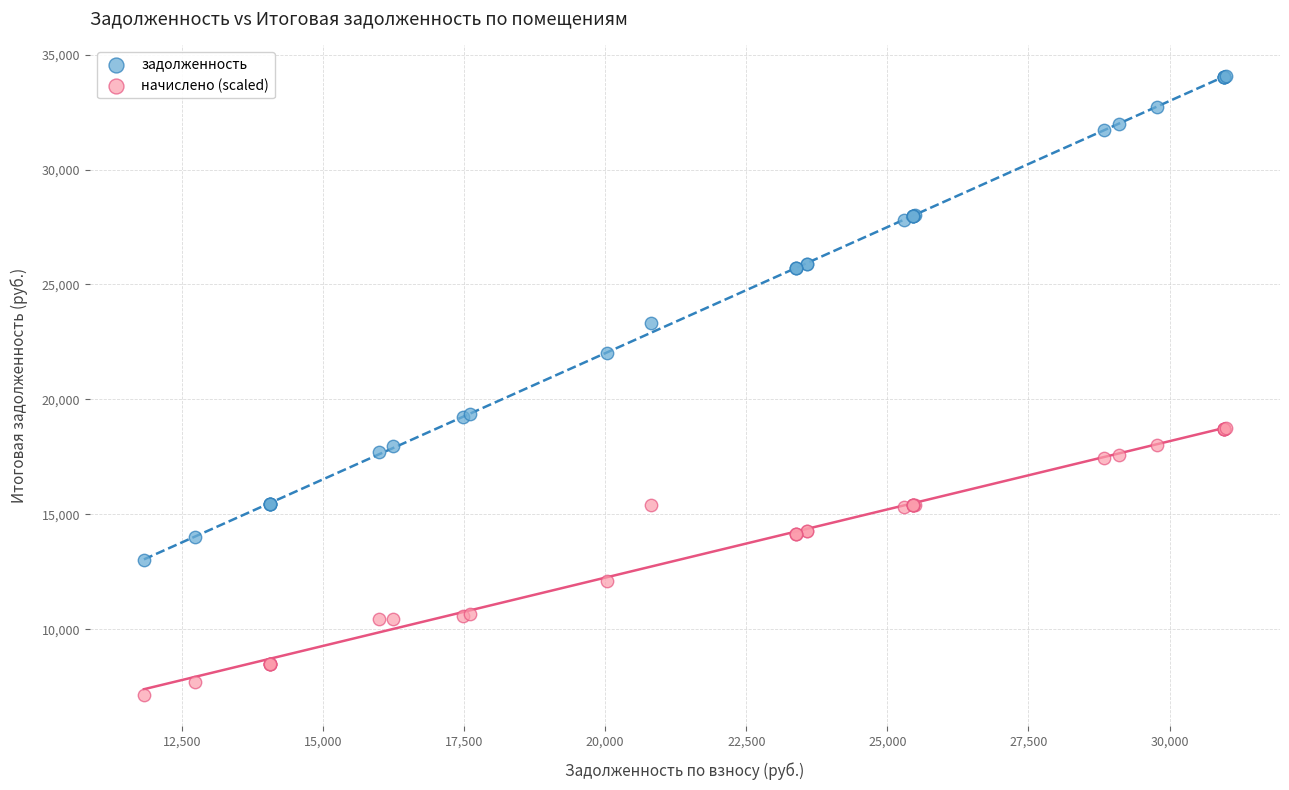

Which series contains the lowest Y value?

начислено (scaled)